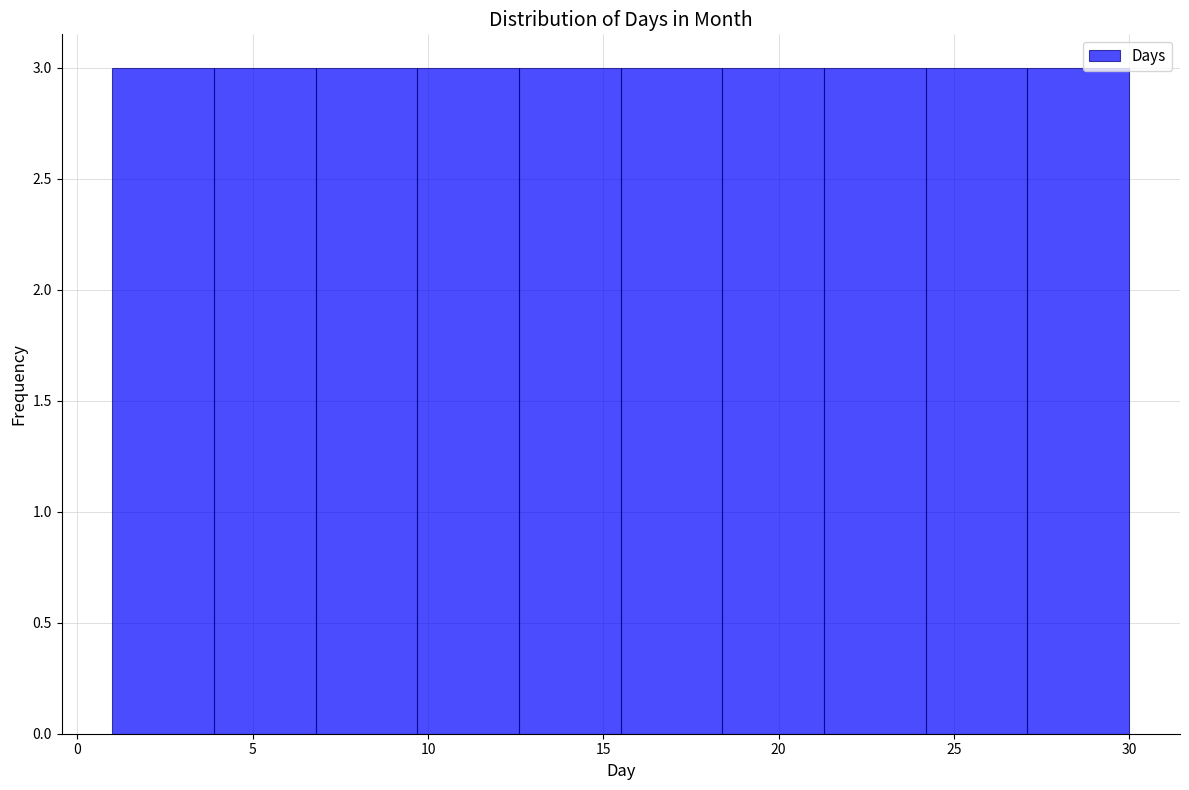

What is the height of the bar covering 15.5 to 18.4 on the x-axis? Neither the bar edges nor the heights are printed on the chart, so give them approximately, as read against the axes.

3